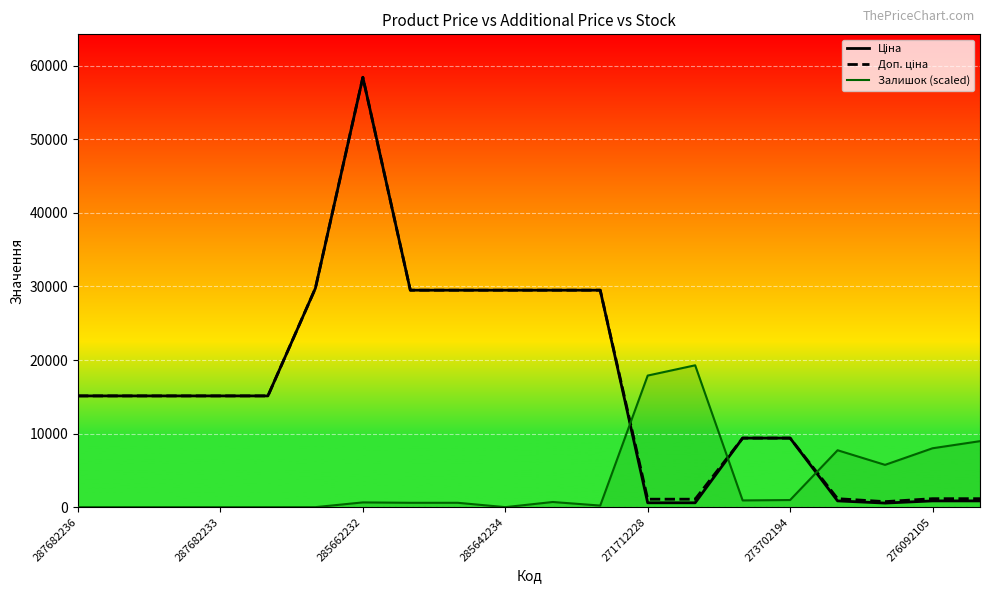

What is the difference between the Доп. ціна values at 273702193 and 285642231?

20107.5